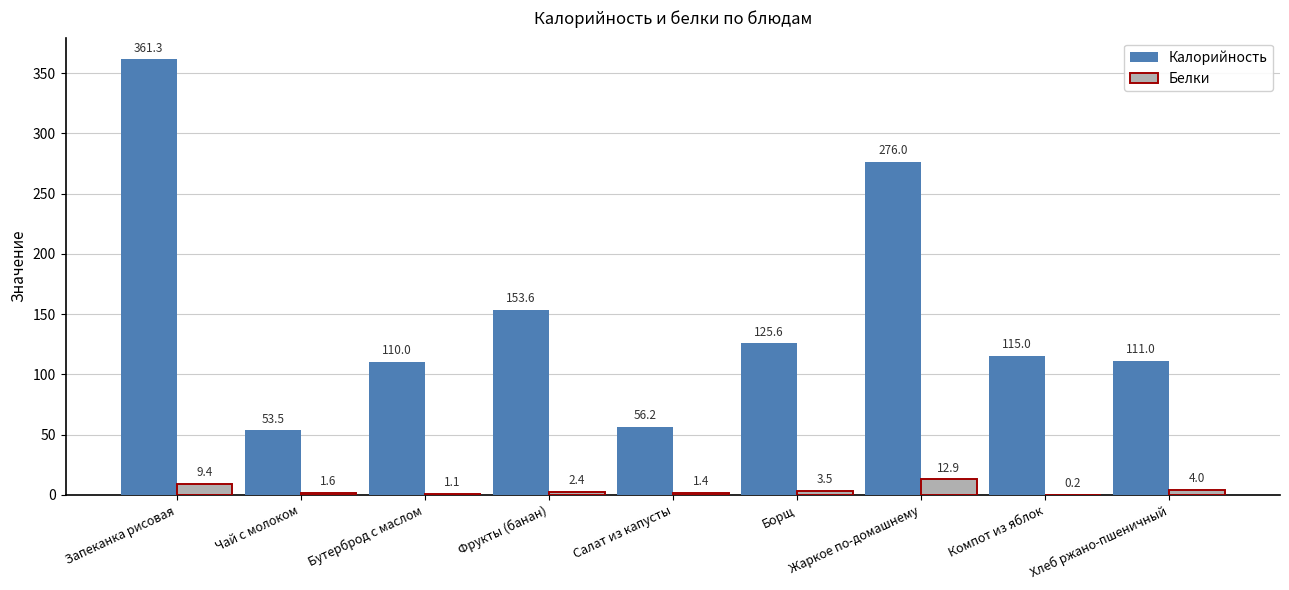

At which label does Белки first exceed 2?

Запеканка рисовая